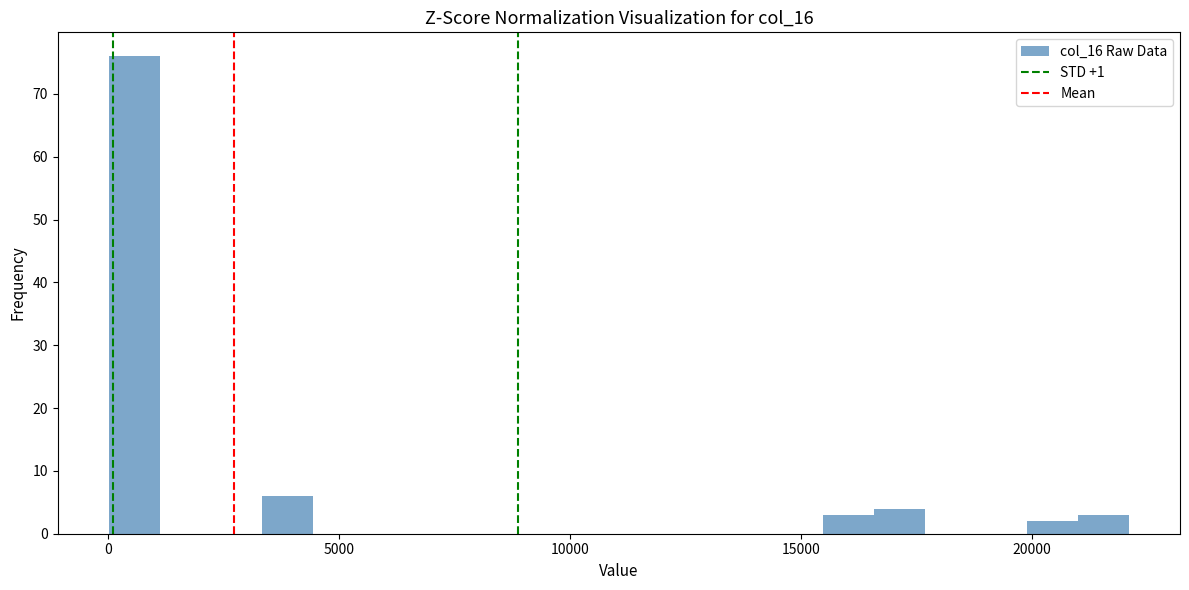

Around what value on the x-axis is the tallest bar? Give the approximate position of its centre, as read against the axis.

500